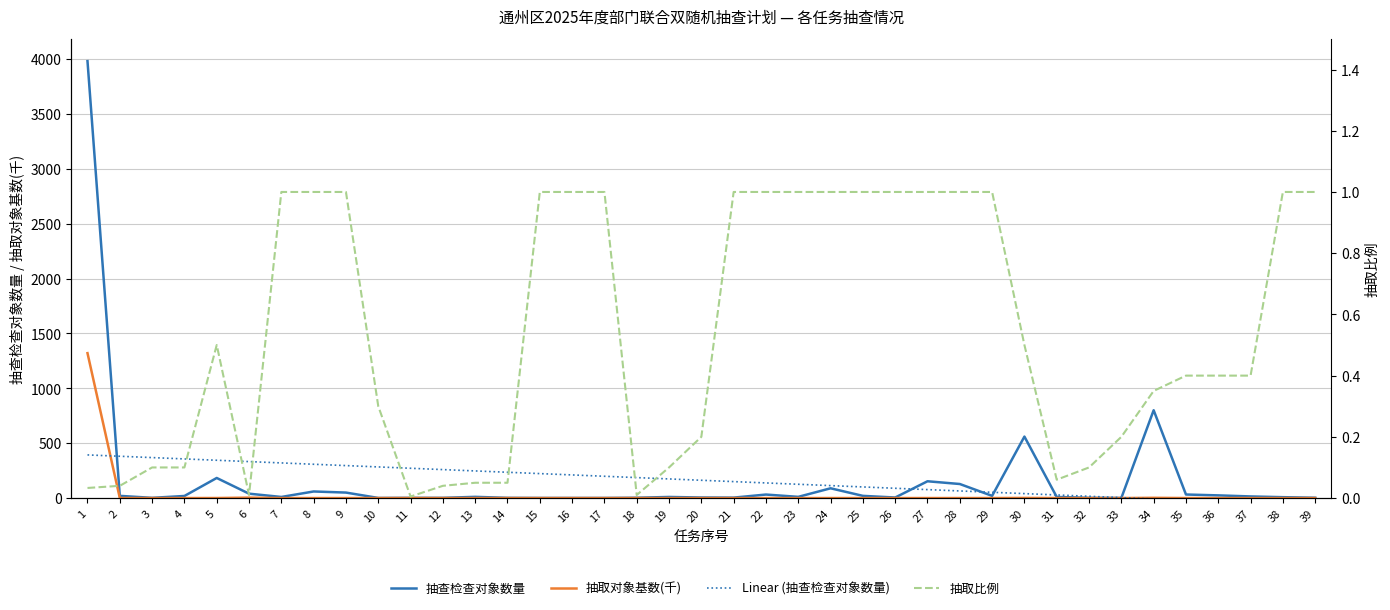

Which series has the largest total across all categories?

Linear (抽查检查对象数量)